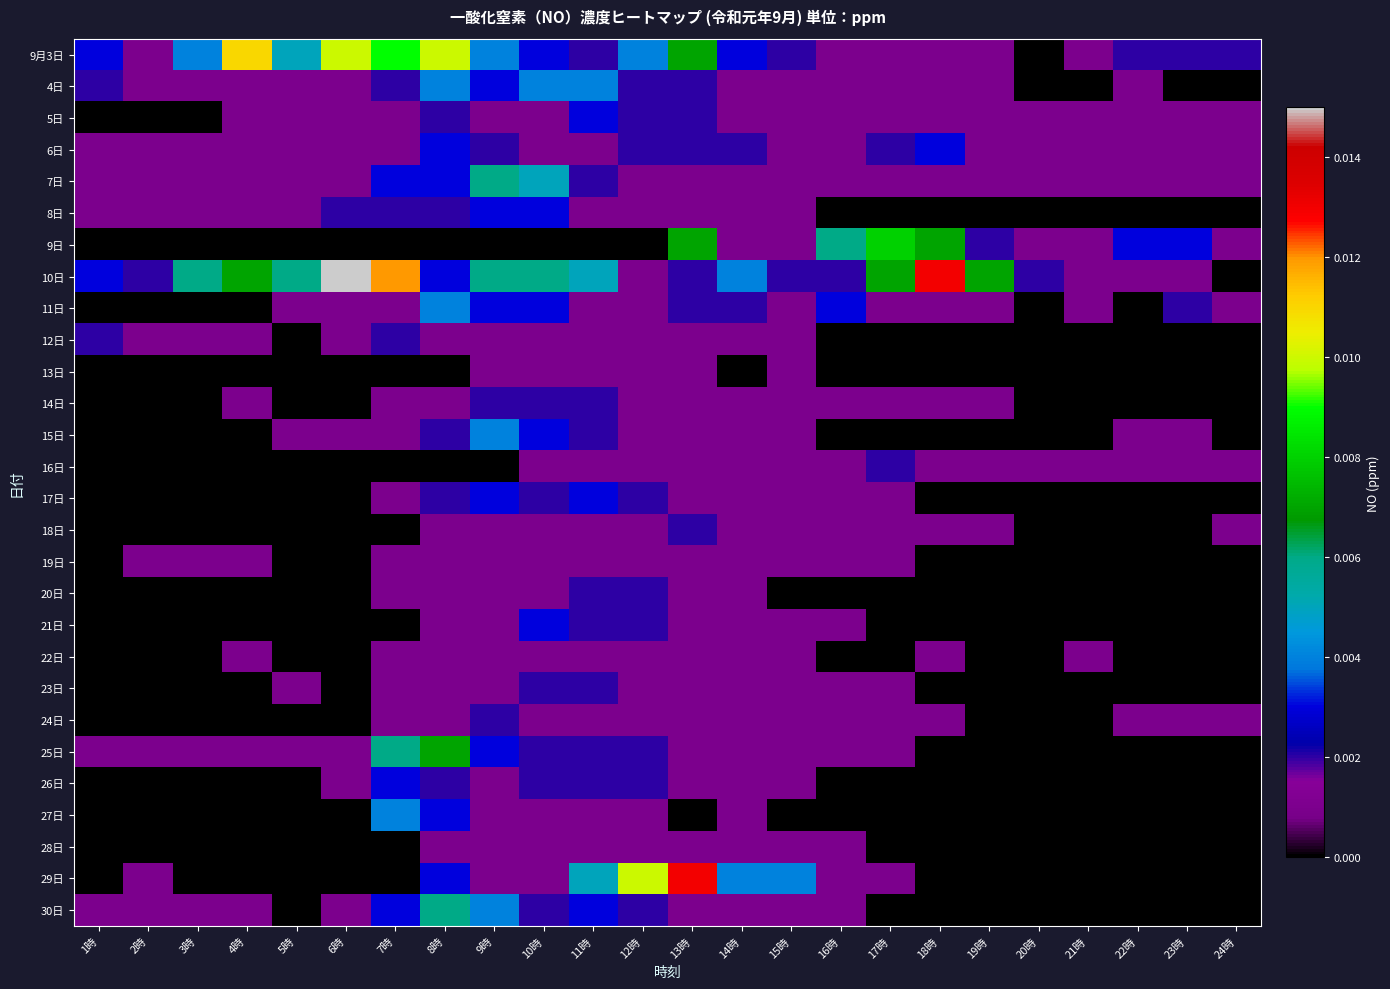

At how many categories does at least one series exceed 0?

24